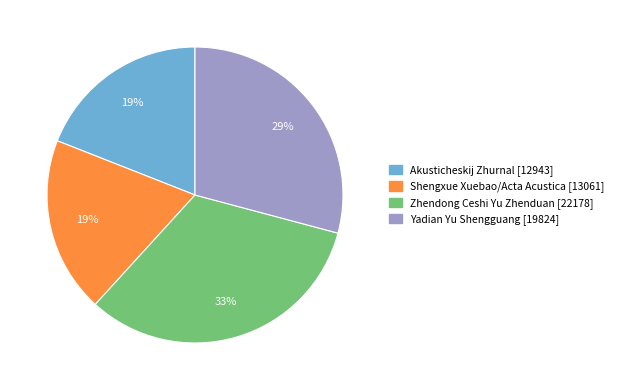

Is Zhendong Ceshi Yu Zhenduan the majority of the pie?

No